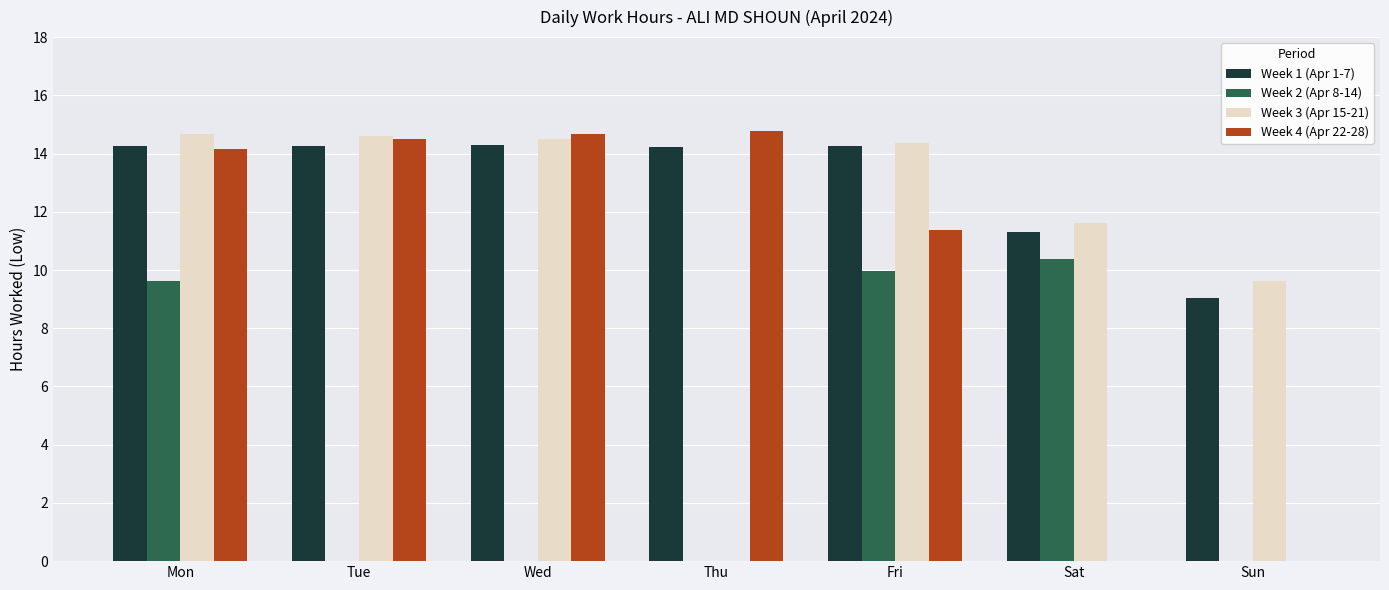

What is the maximum value for Week 4 (Apr 22-28)?

14.8